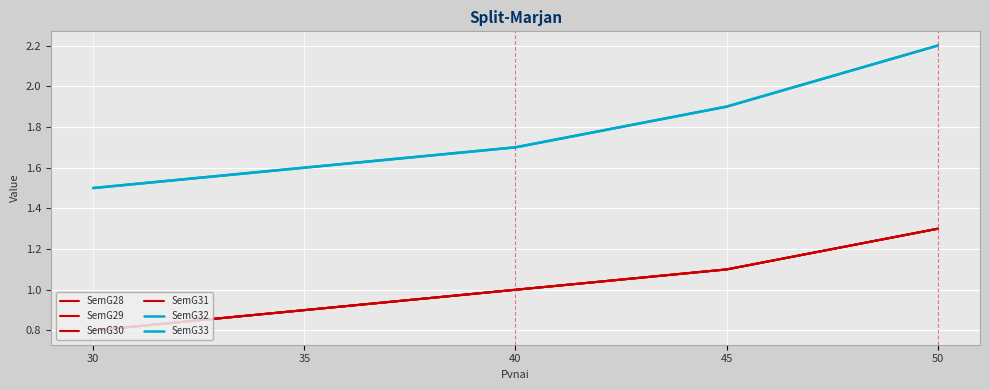

At 40, list the series in order from largest to smallest.

SemG32, SemG33, SemG28, SemG29, SemG30, SemG31